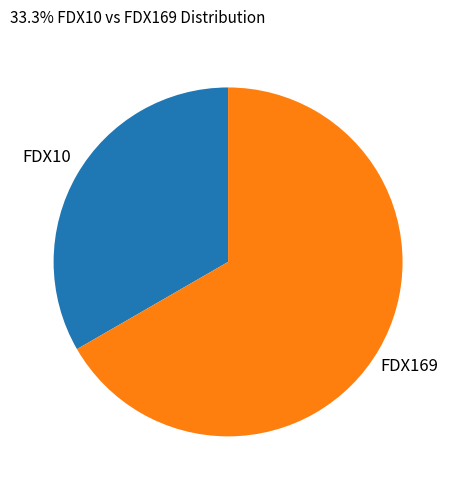

The FDX10 slice represents 45% of the pie. True or false?

False